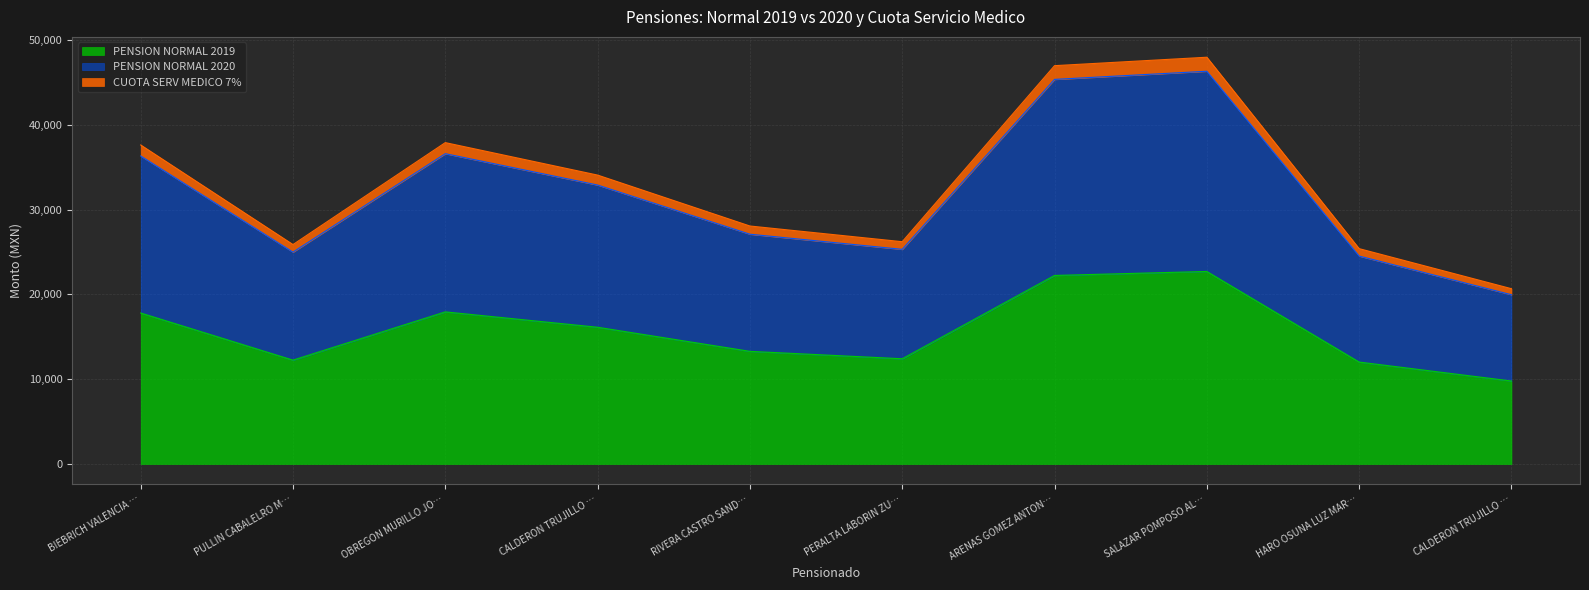

What position from the right is HARO OSUNA LUZ MARIA GPE?

2